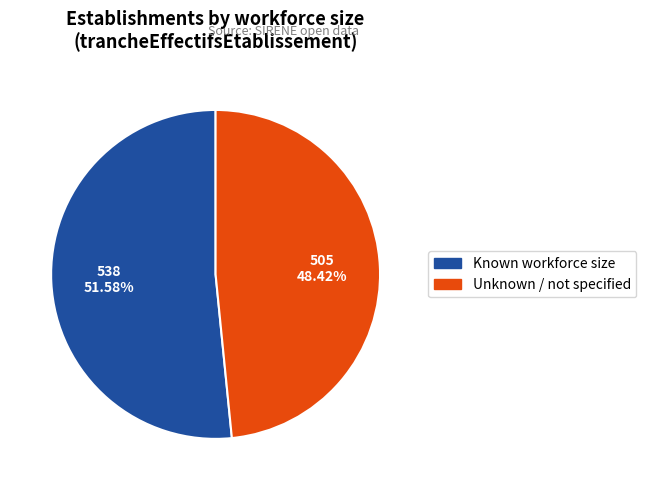

Is there any slice that represents more than half of the pie?

Yes